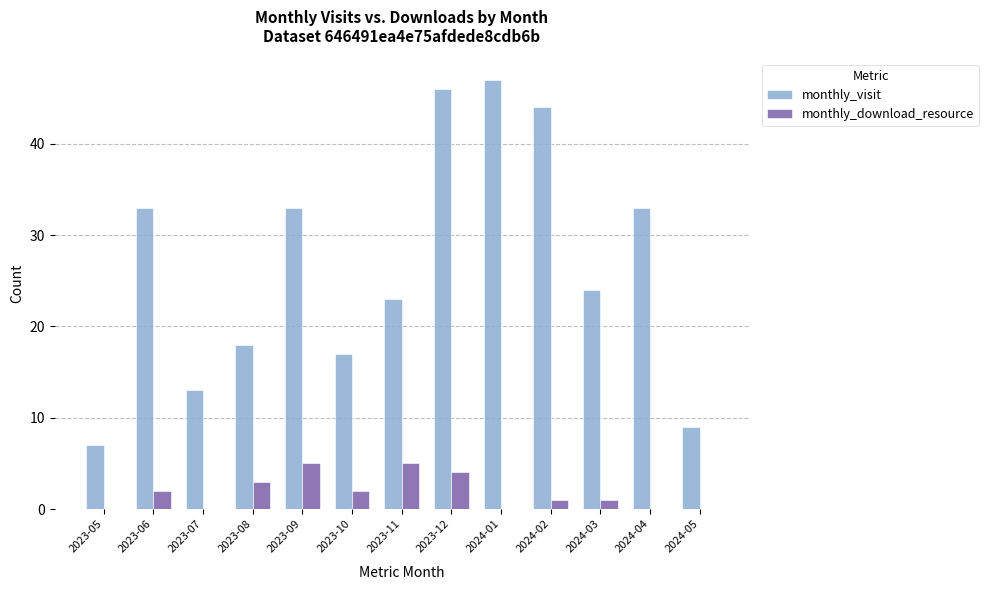

The value of monthly_visit at 2024-04 is 15. True or false?

False